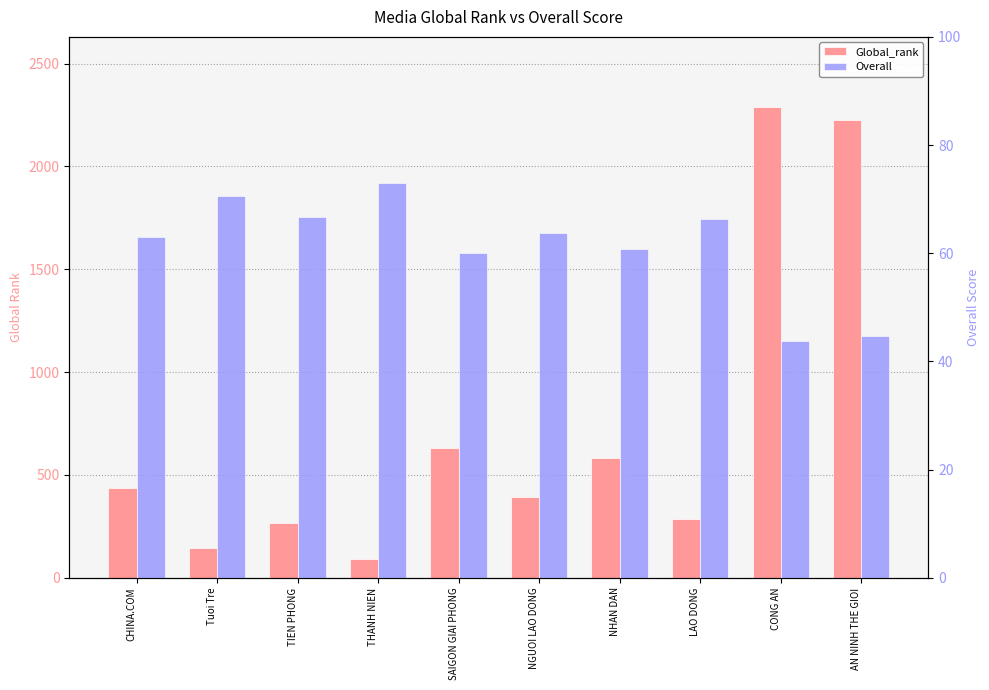

Does the chart contain stacked bars?

No